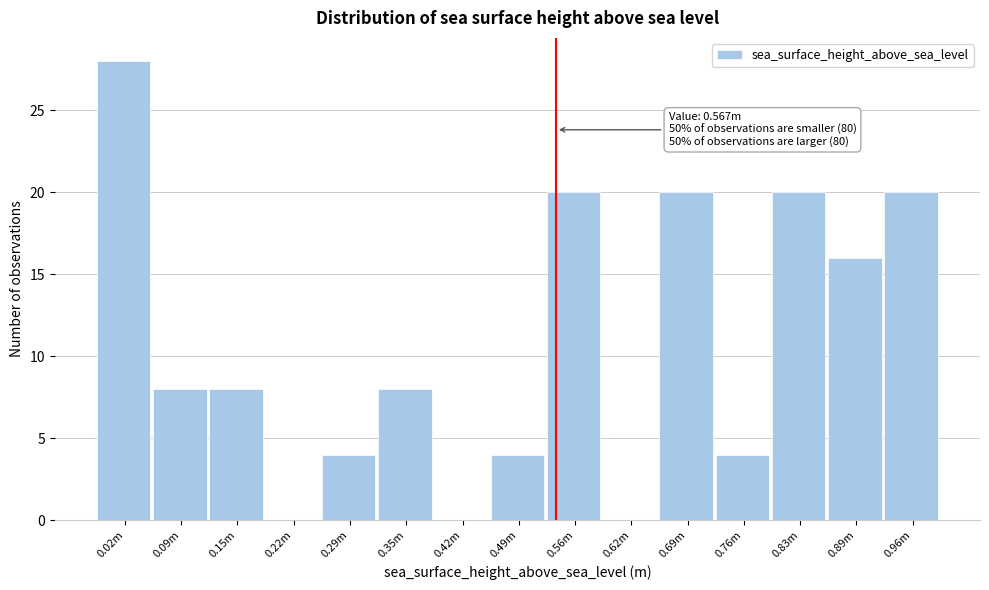

Reading left to right, transcribe all the data shown in this chart.

0.02m=28	0.09m=8	0.15m=8	0.22m=0	0.29m=4	0.35m=8	0.42m=0	0.49m=4	0.56m=20	0.62m=0	0.69m=20	0.76m=4	0.83m=20	0.89m=16	0.96m=20